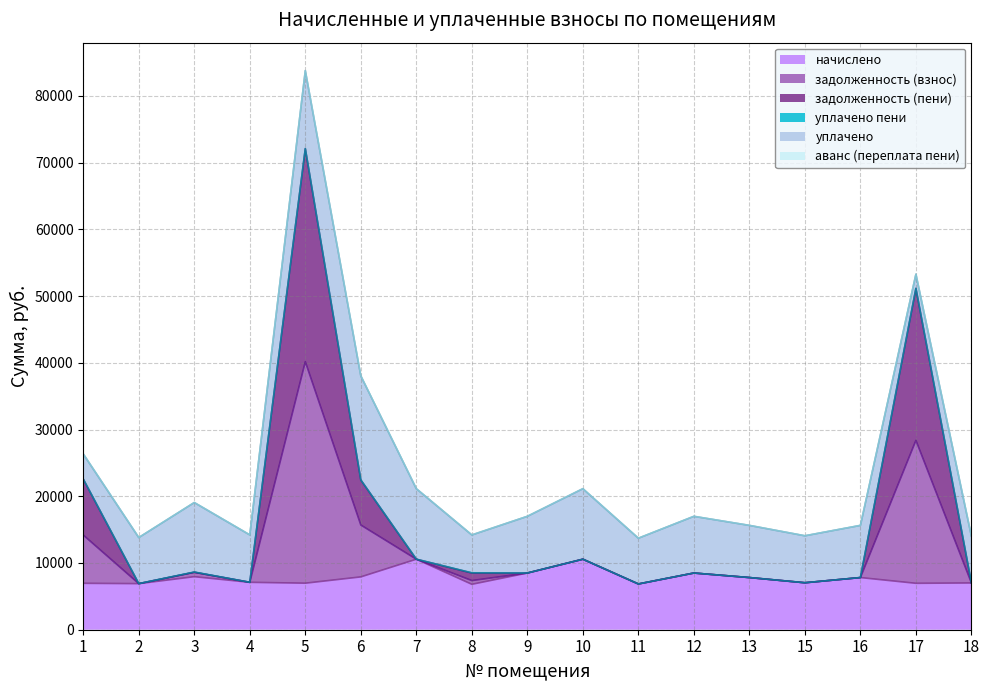

How many lines are shown in the chart?

6